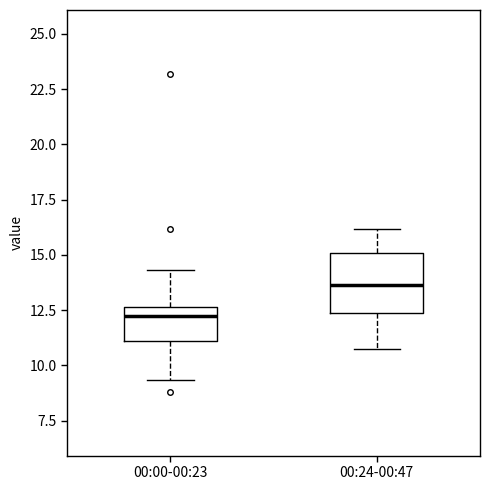

Which box is the tallest, from its lower edge to its upper edge?

00:24-00:47